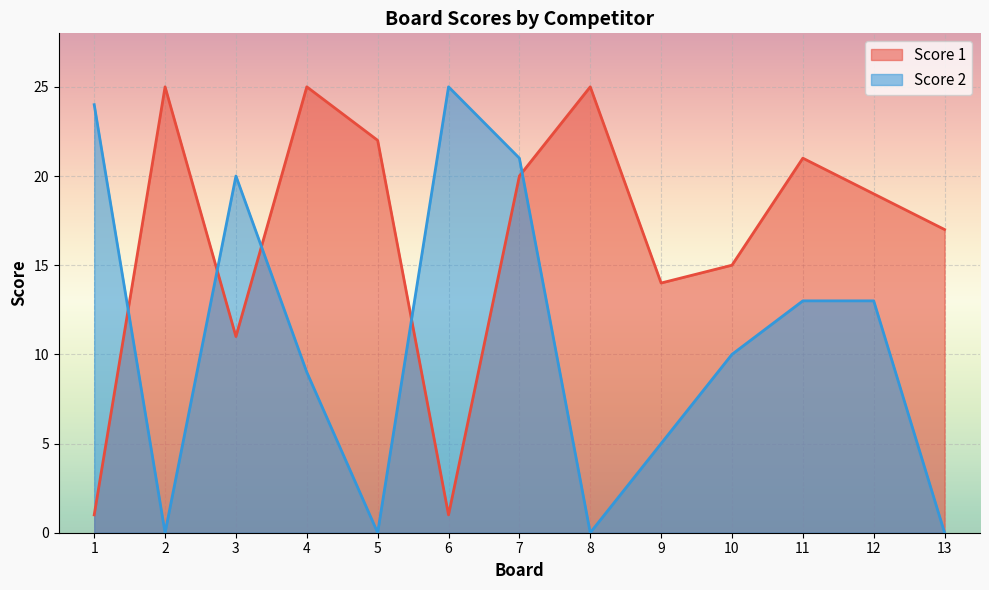

True or false: Score 2 has more than 0 interior local peaks.

True